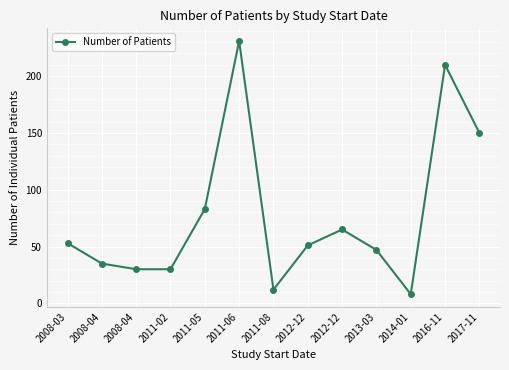

How many series are shown in this chart?

1